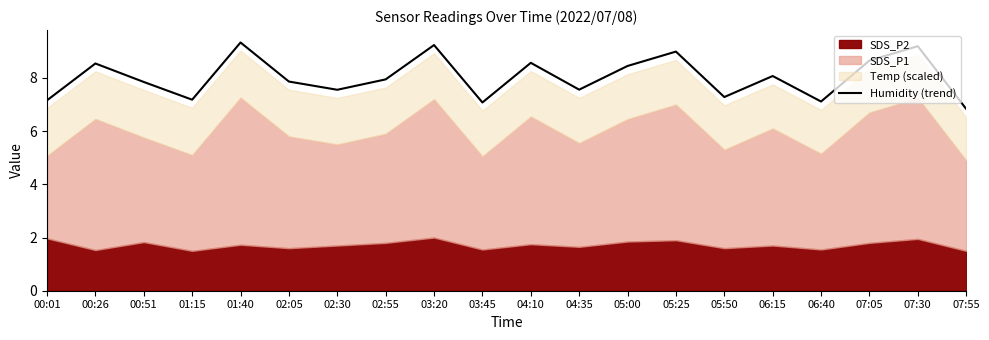

What value does the data have at 04:35?

7.6